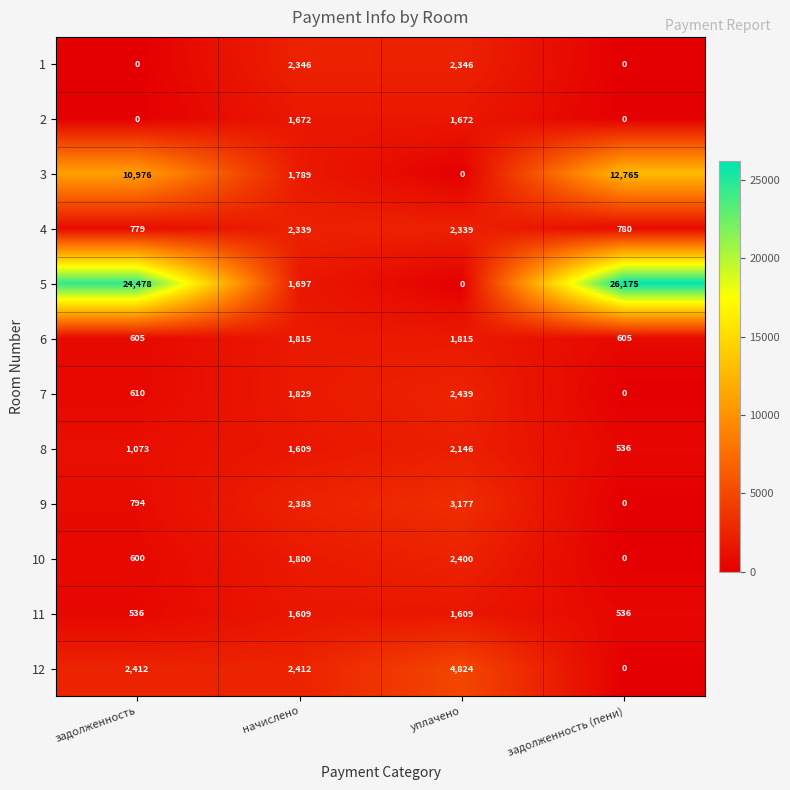

What is the sum of the 4 values at задолженность and задолженность (пени)?

1559